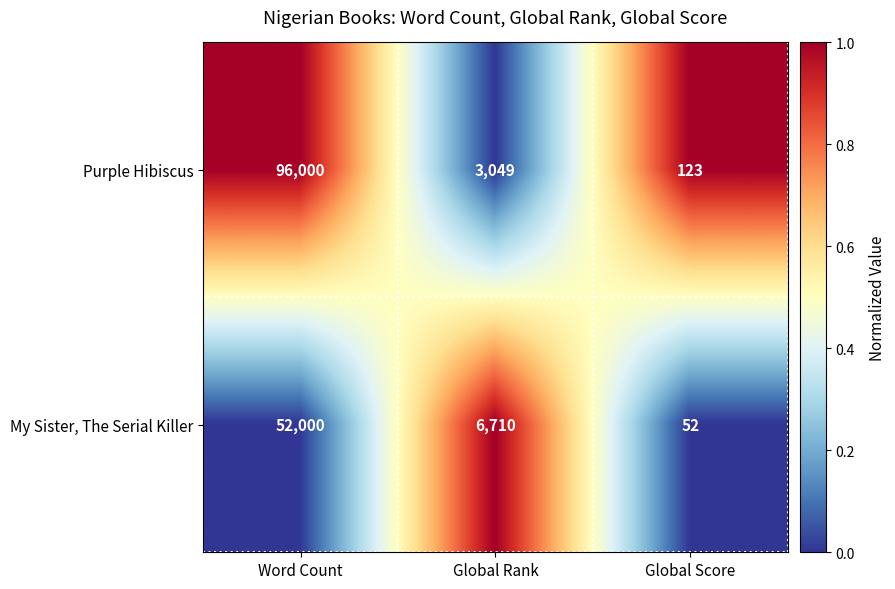

Which series has the widest spread of values?

Purple Hibiscus